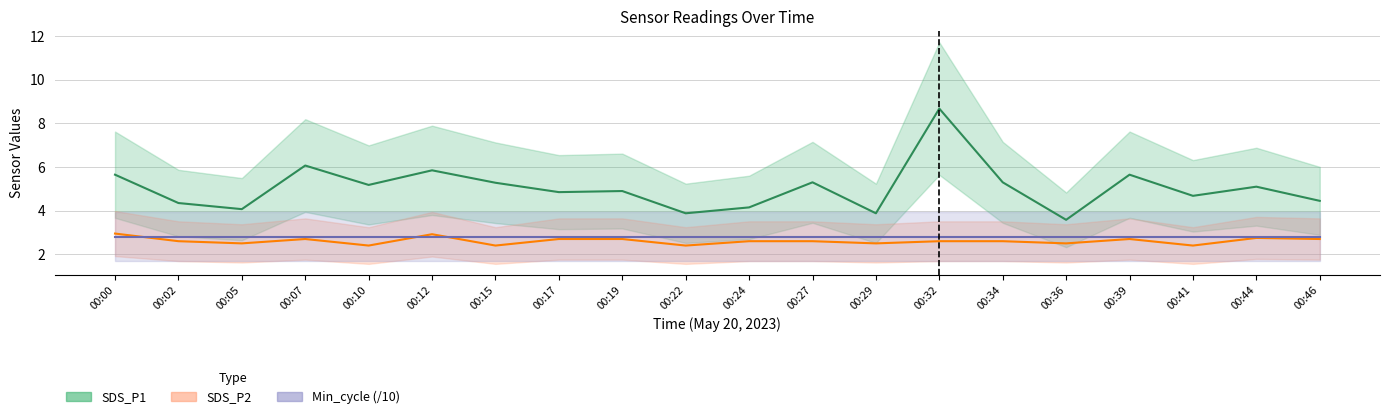

At how many categories does at least one series exceed 7?

1